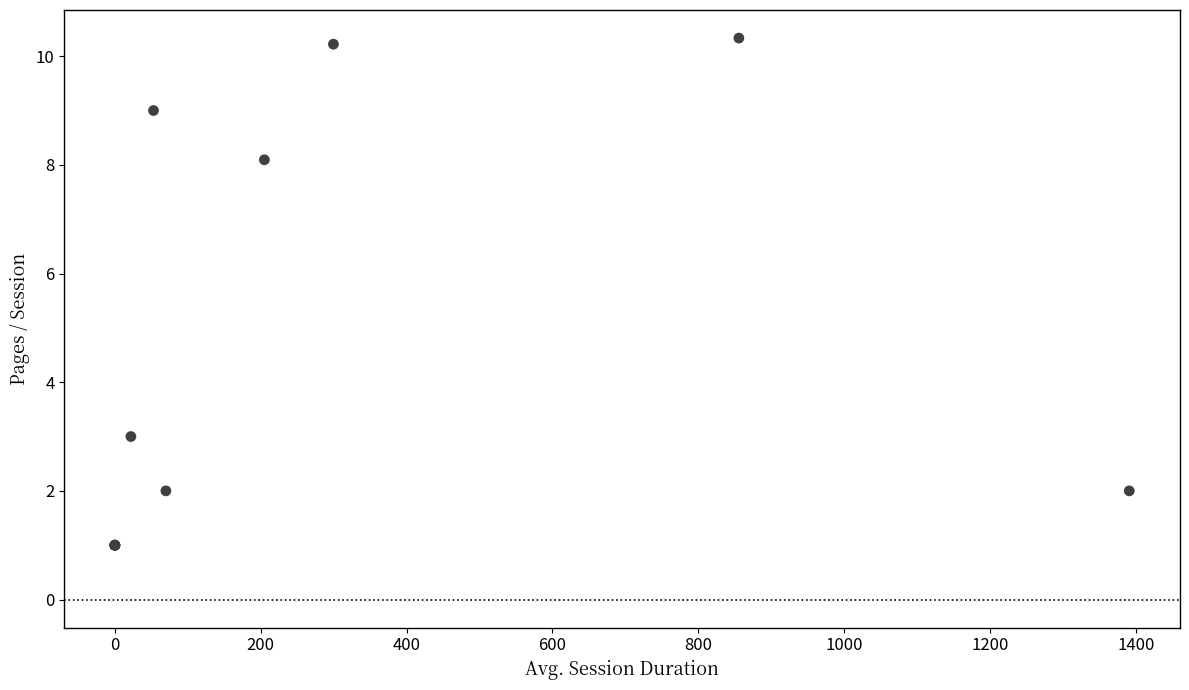

What Y value in the scatter plot is closest to 5?

3.0